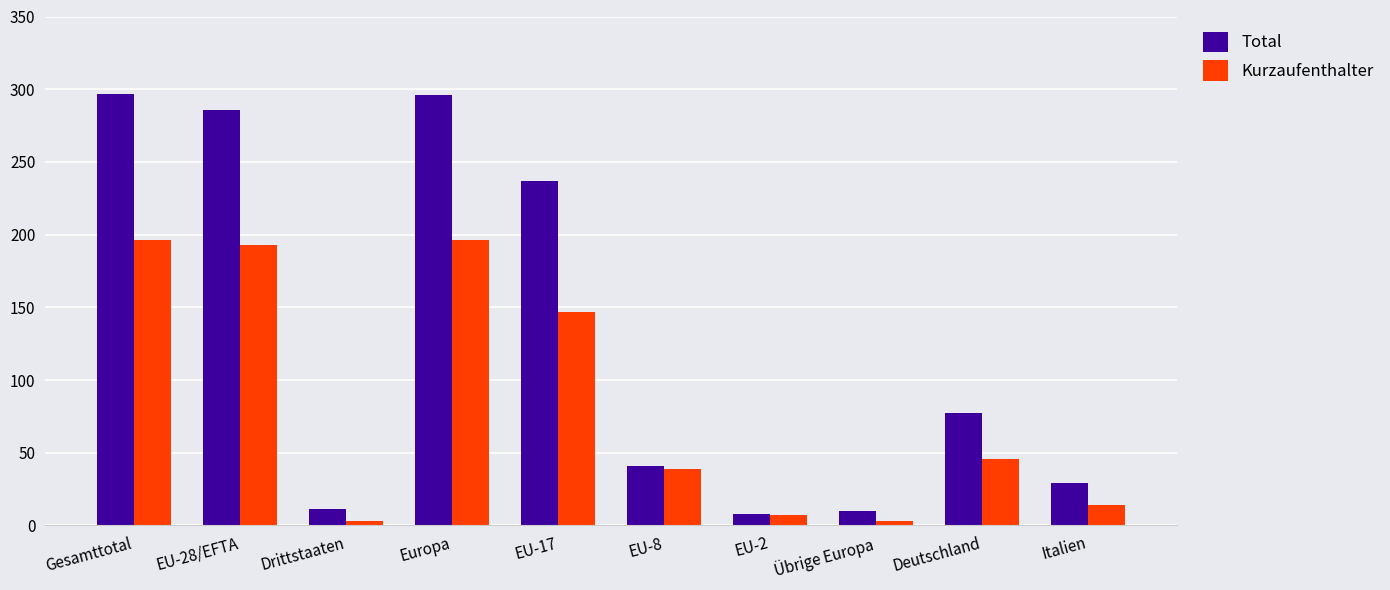

Which series has the widest spread of values?

Total